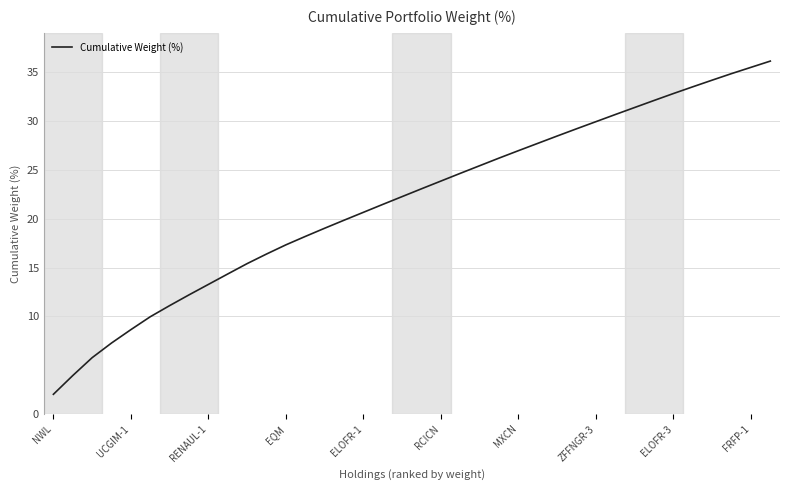

What is the difference between the maximum and minimum values?

34.1